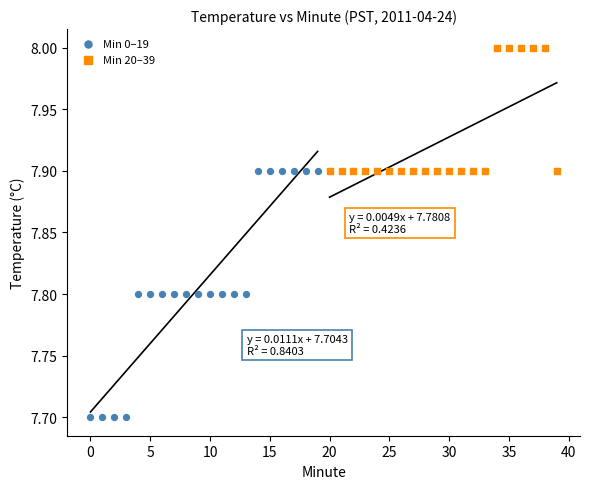

Which series has the largest Y range (max minus min)?

Min 0–19